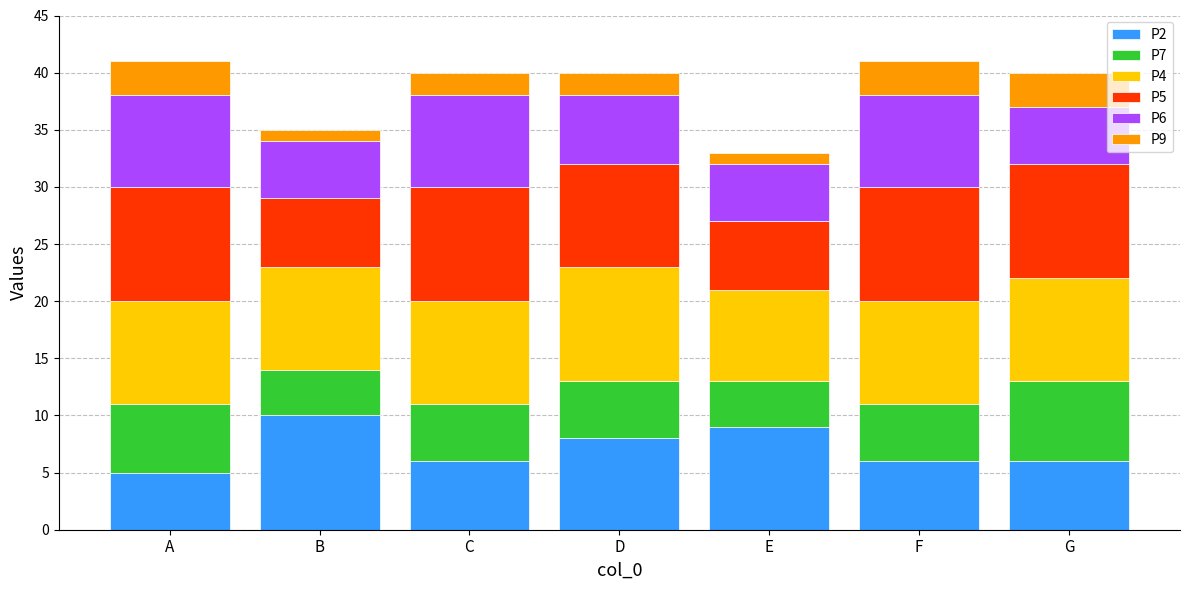

What is the total value across all series at G?

40